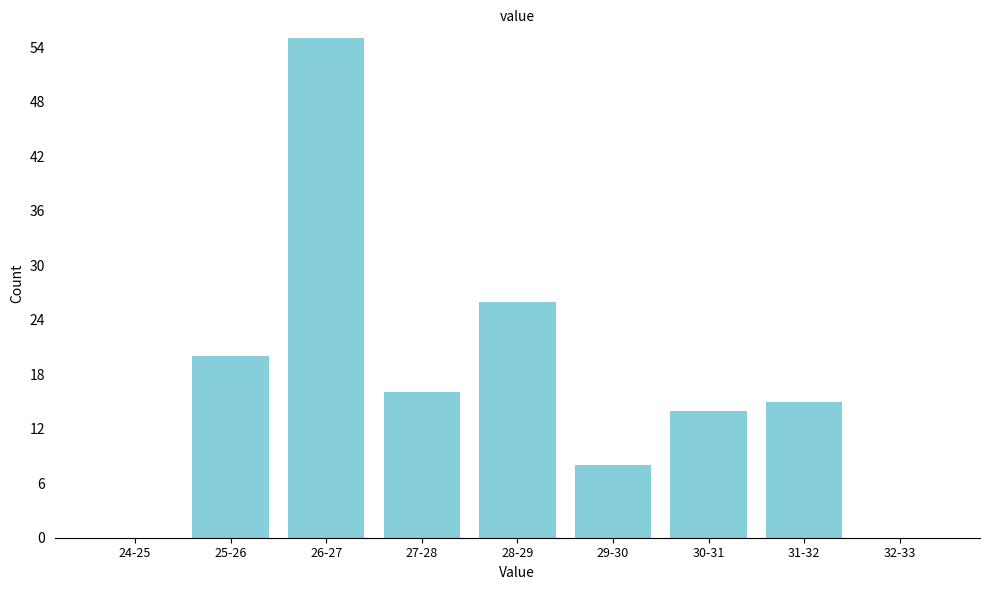

Reading left to right, transcribe all the data shown in this chart.

24-25=0	25-26=20	26-27=55	27-28=16	28-29=26	29-30=8	30-31=14	31-32=15	32-33=0